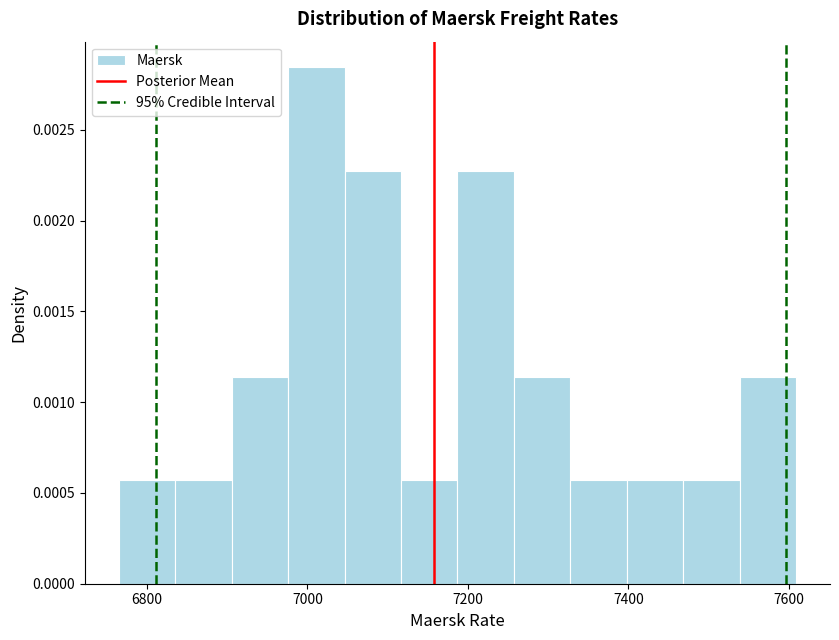

Read against the x-axis, roughly where is the centre of the tallest bar?

7020